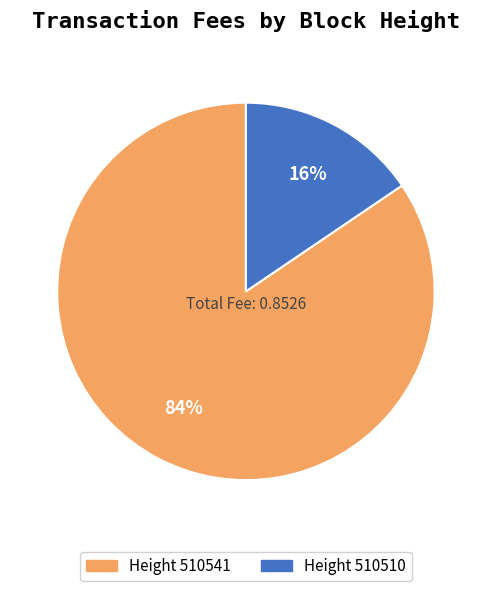

Does any single category account for the majority?

Yes